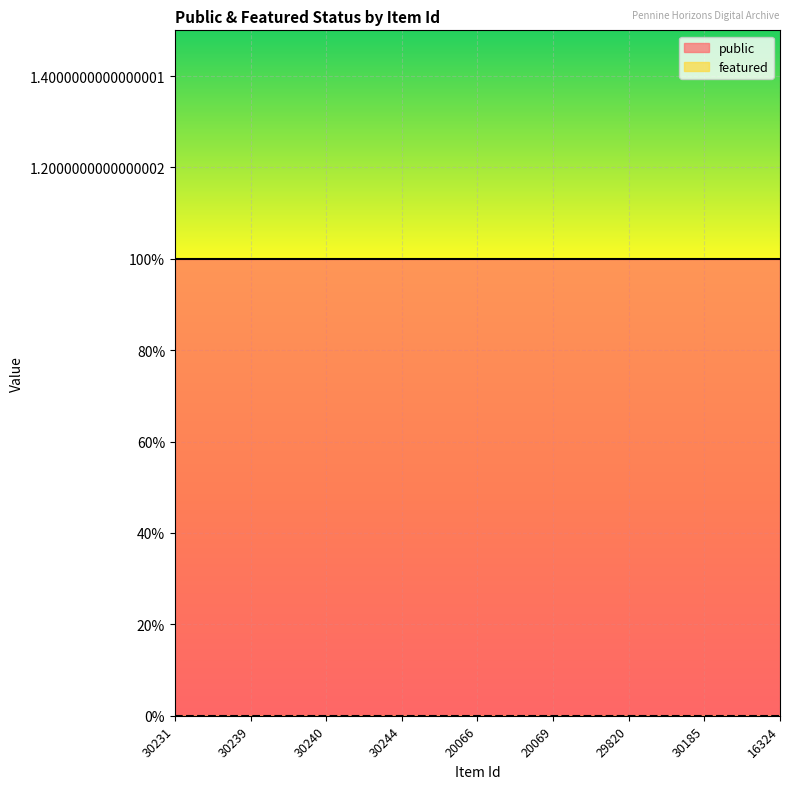

At which category is the sum across all series the highest?

30231